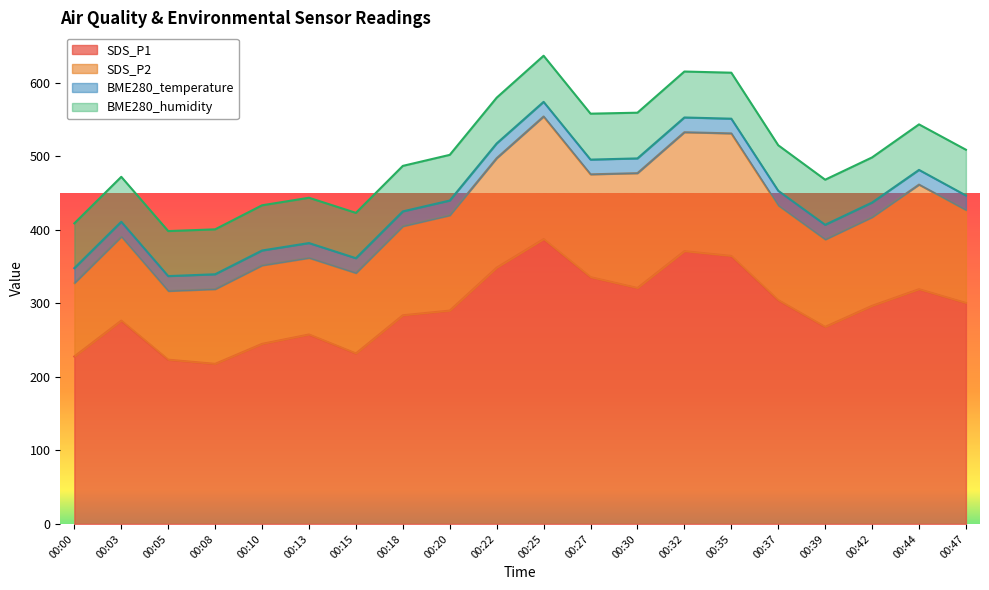

At which label is SDS_P1 closest to 302?

00:47